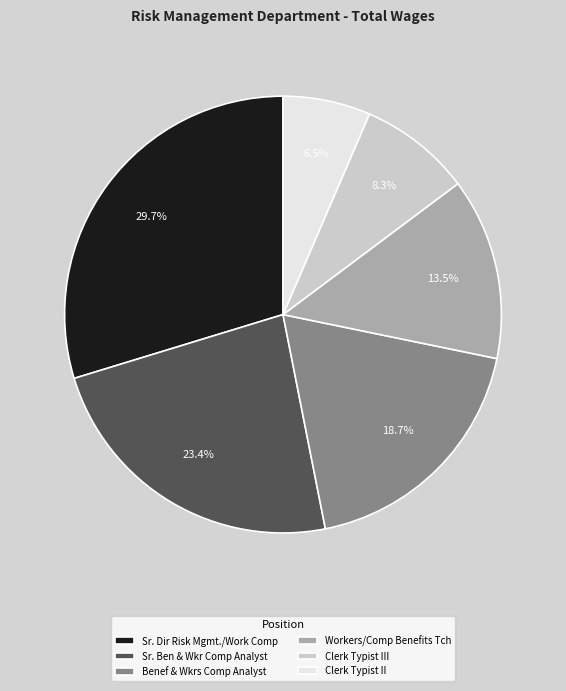

Is it true that Sr. Dir Risk Mgmt./Work Comp is 42% of the pie?

False